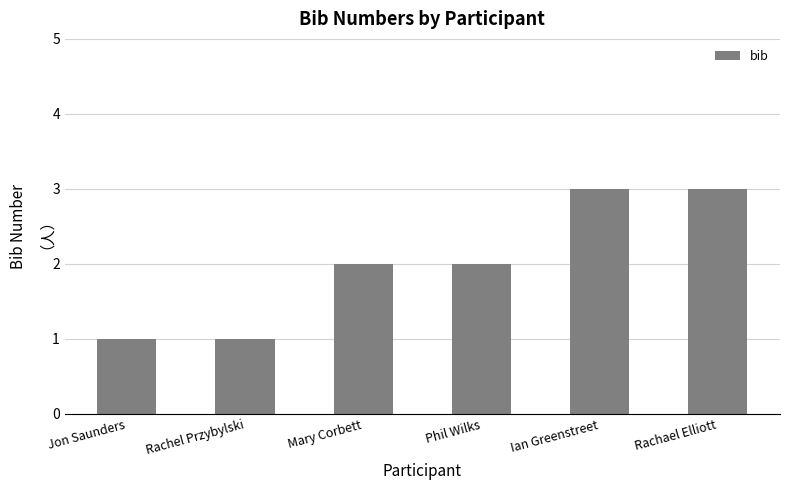

The value at Rachael Elliott is 4. True or false?

False